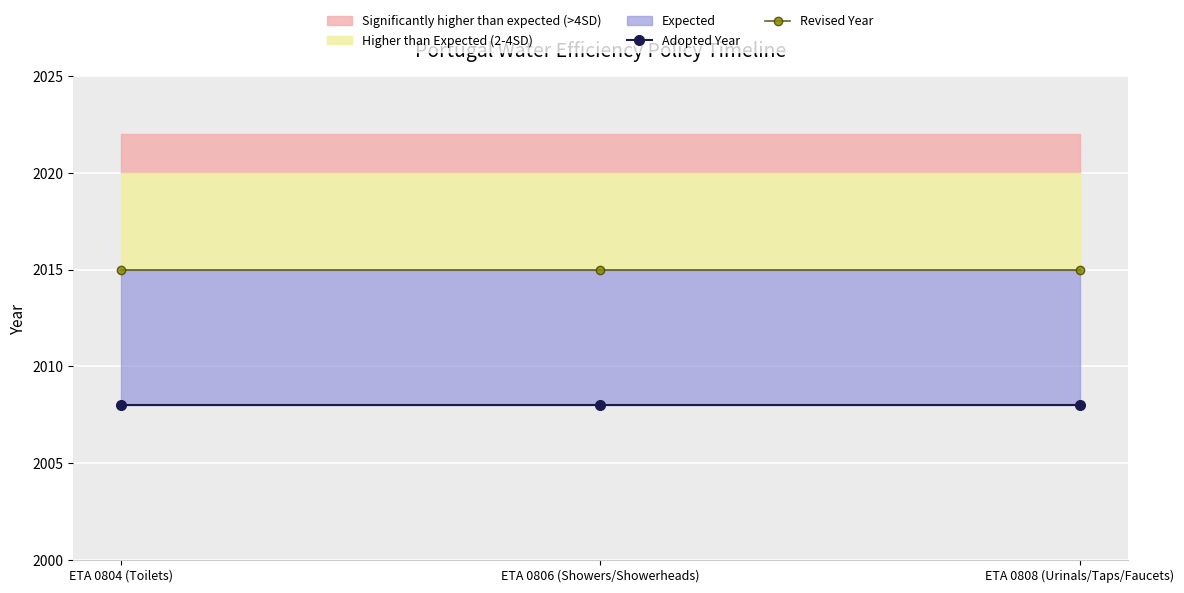

What is the difference between the highest and lowest values at ETA 0808 (Urinals/Taps/Faucets)?

7